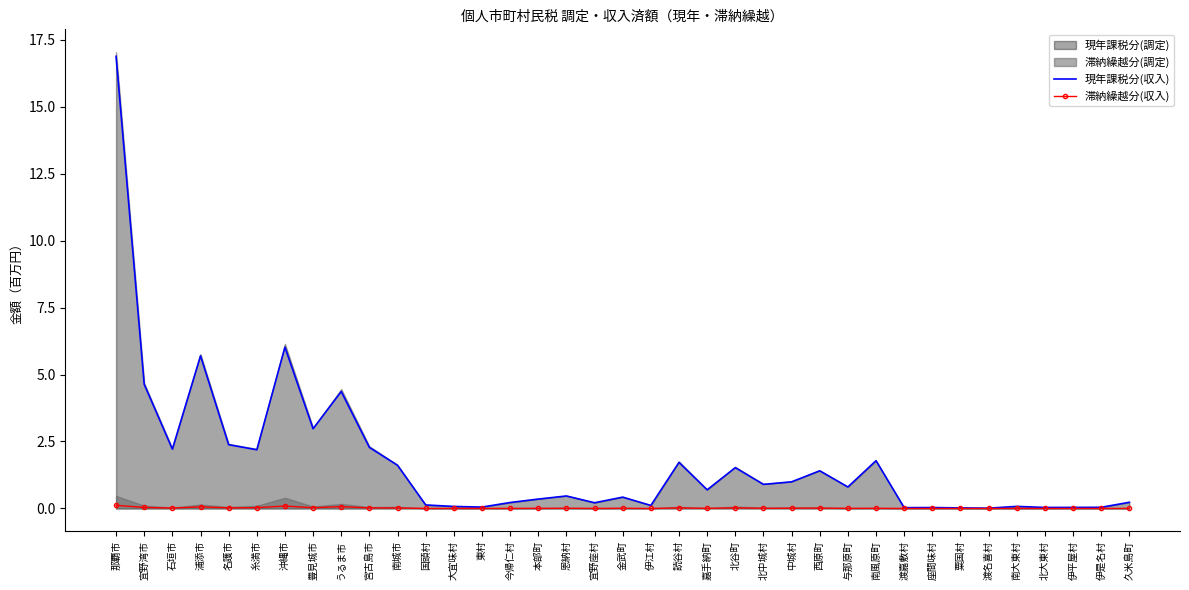

What is the label of the 2nd point from the right?

伊是名村